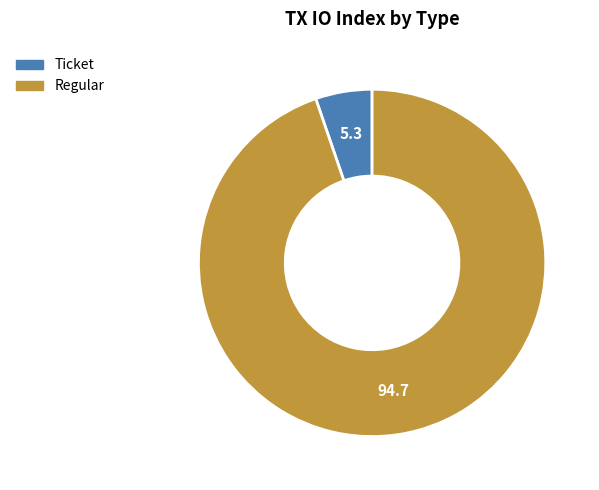

Does any single category account for the majority?

Yes